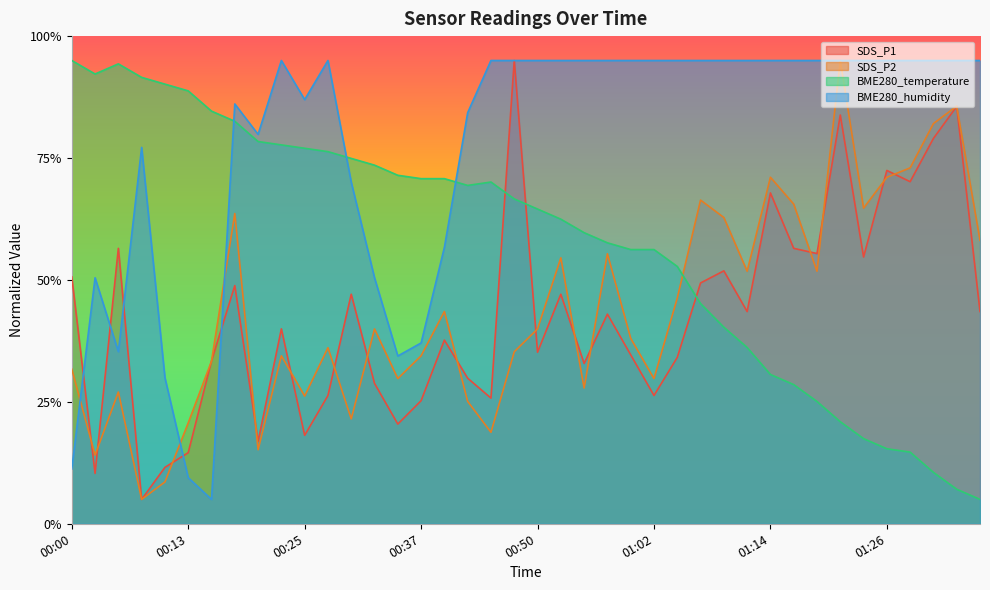

What is the total value across all series at 01:14?

264.5